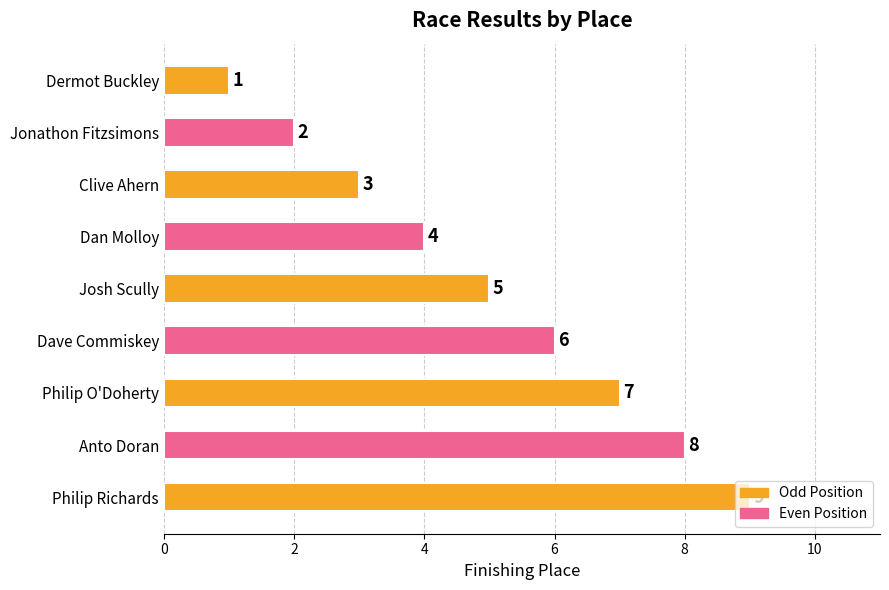

Which has a higher value, Philip Richards or Anto Doran?

Philip Richards